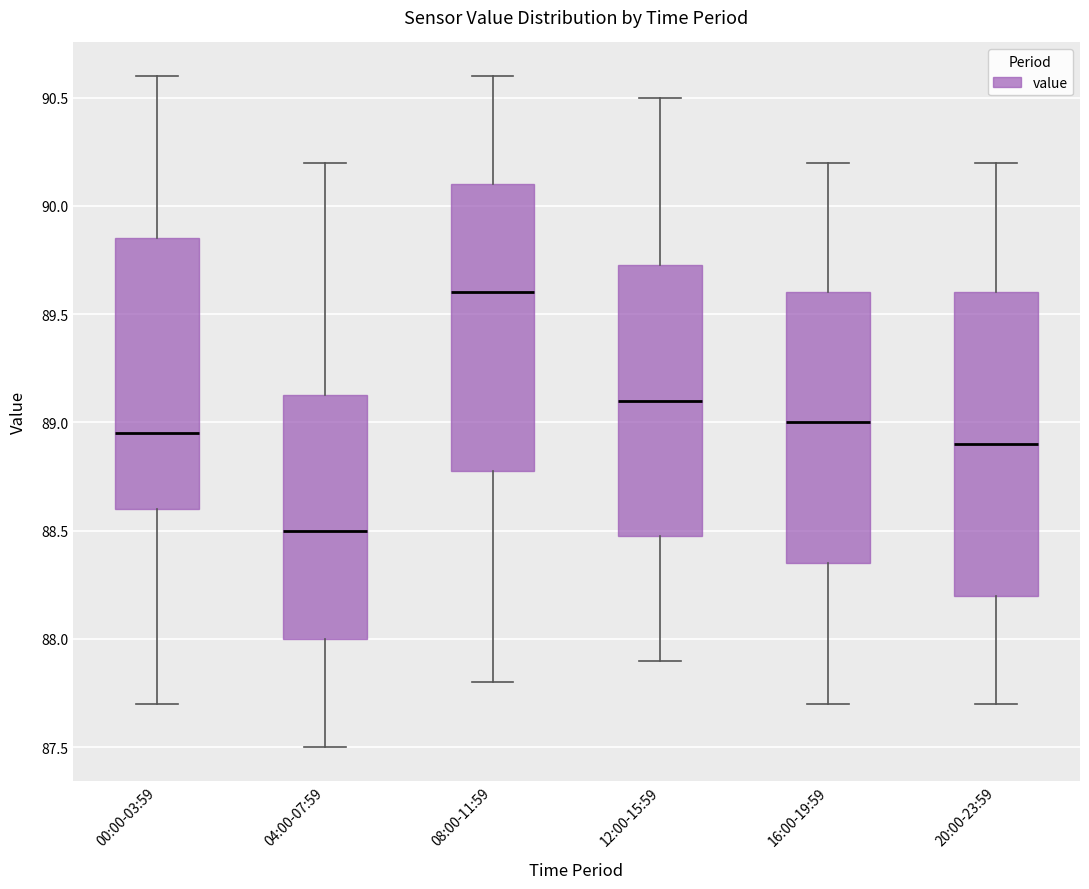

Reading left to right, transcribe this box plot: for each box, give where its median line is, the range the box spans, and where its two whiskers end, as read against the y-axis. The values are not printed on the chart, so give them approximately, as read against the axis.

00:00-03:59: median 88.95, box 88.60 to 89.85, whiskers 87.70 to 90.60
04:00-07:59: median 88.50, box 88.00 to 89.15, whiskers 87.50 to 90.20
08:00-11:59: median 89.60, box 88.80 to 90.10, whiskers 87.80 to 90.60
12:00-15:59: median 89.10, box 88.50 to 89.75, whiskers 87.90 to 90.50
16:00-19:59: median 89.00, box 88.35 to 89.60, whiskers 87.70 to 90.20
20:00-23:59: median 88.90, box 88.20 to 89.60, whiskers 87.70 to 90.20